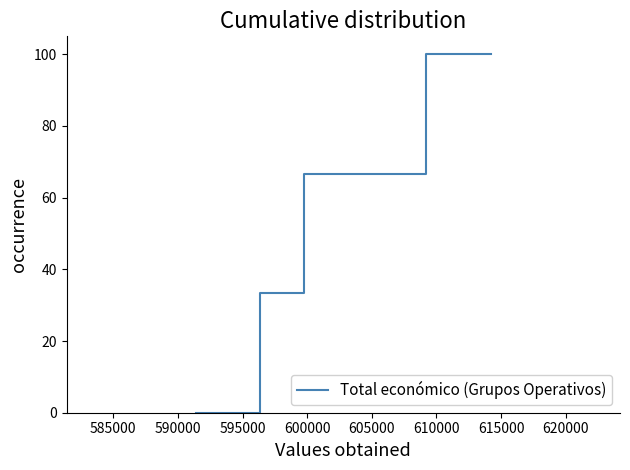

Reading left to right, what are all the values shown in this chart?

0.0	33.3	66.7	100.0	100.0